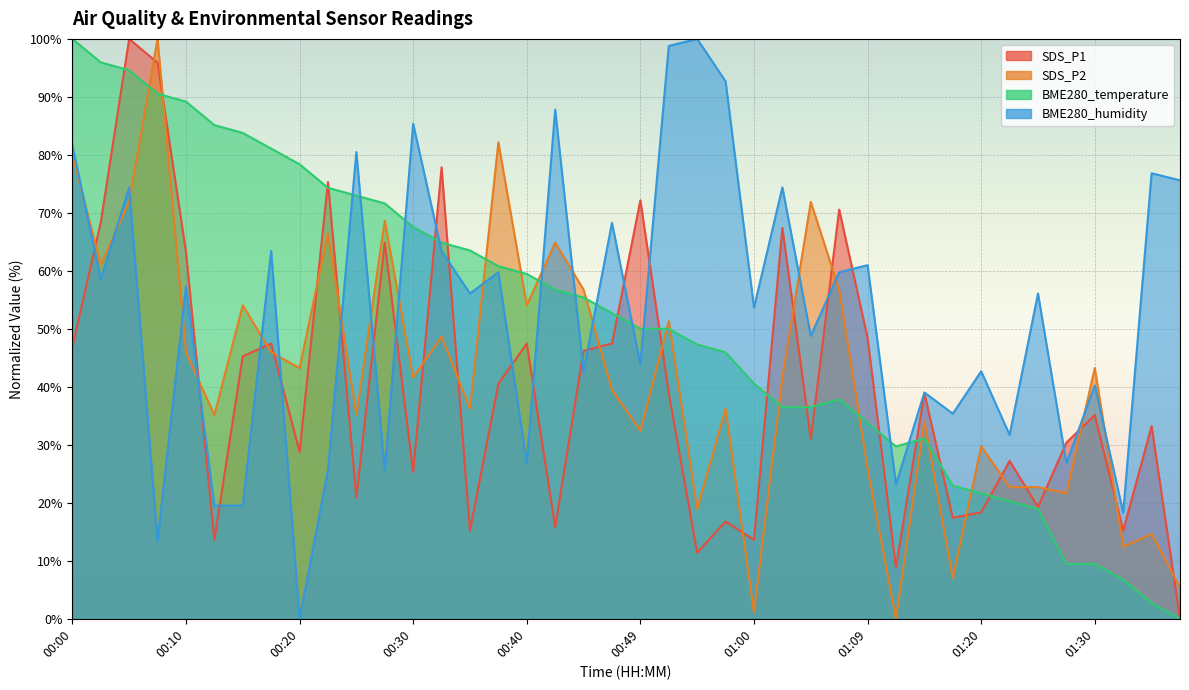

Between 00:32 and 00:13, which is larger?

00:32